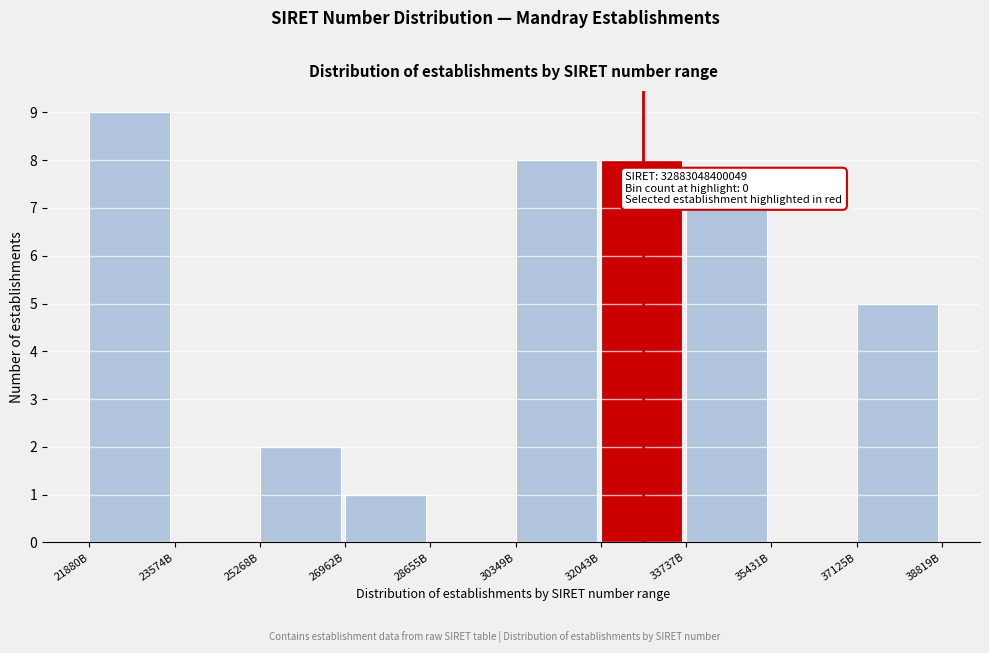

Reading left to right, extract all data points from this chart.

21880B=9	23574B=0	25268B=2	26962B=1	28655B=0	30349B=8	32043B=8	33737B=7	35431B=0	37125B=5